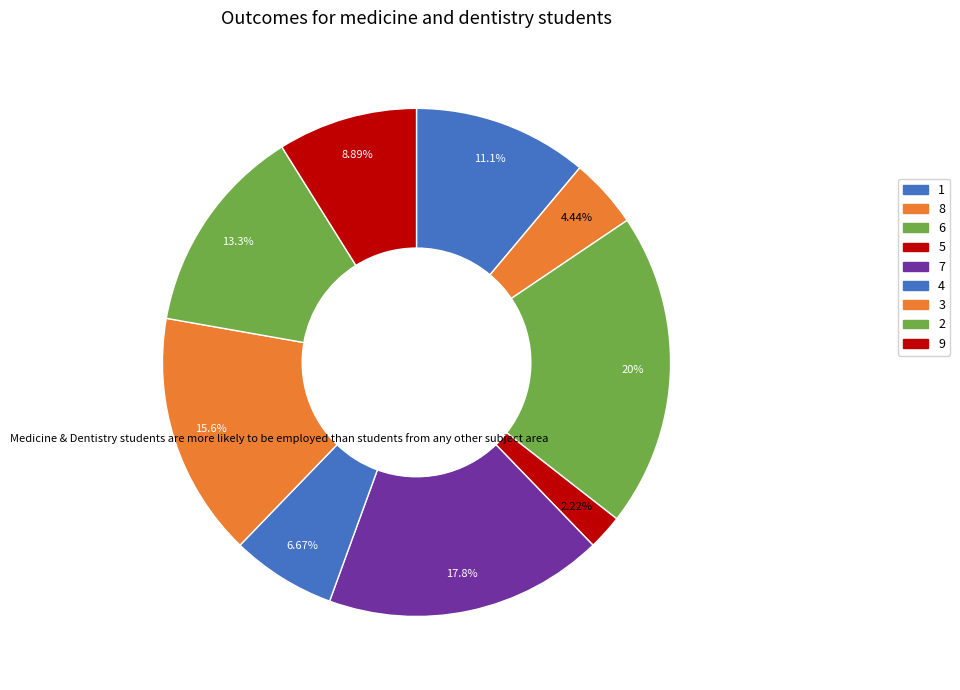

How many slices are in this pie chart?

9